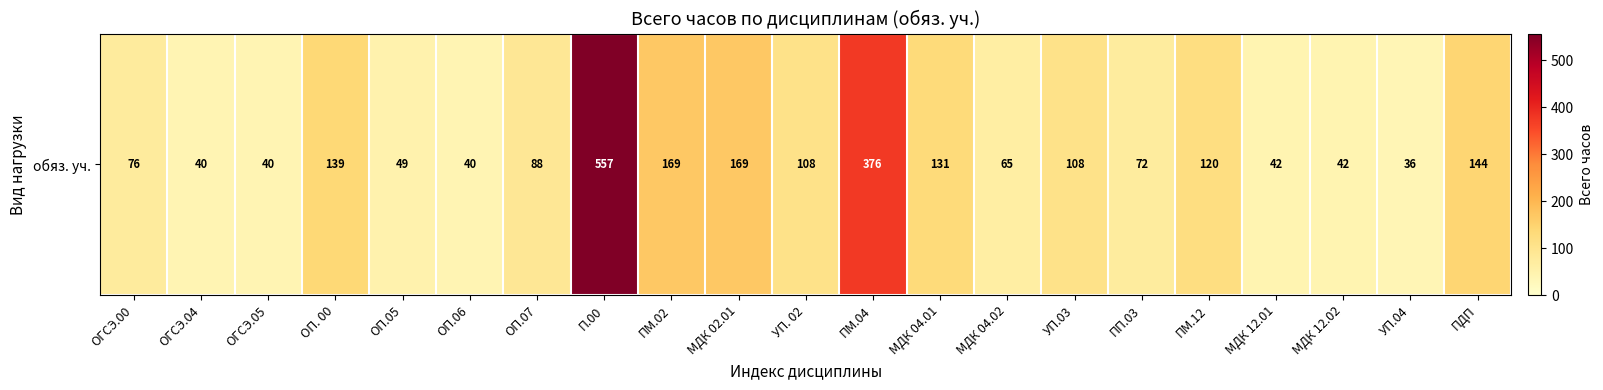

What value does the data have at УП.03, to the nearest 100?

100